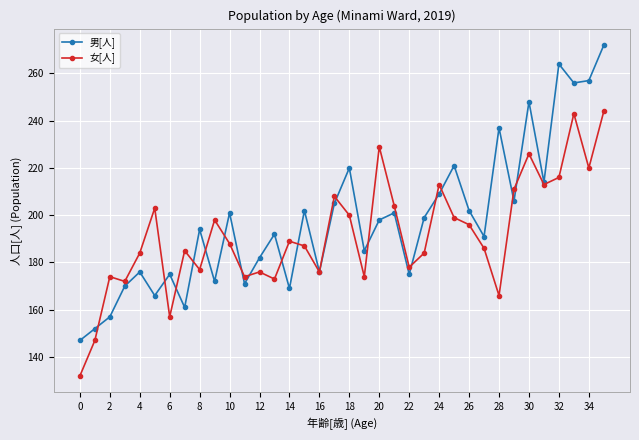

What is the value of the 男[人] point at the 1st from the left?

147